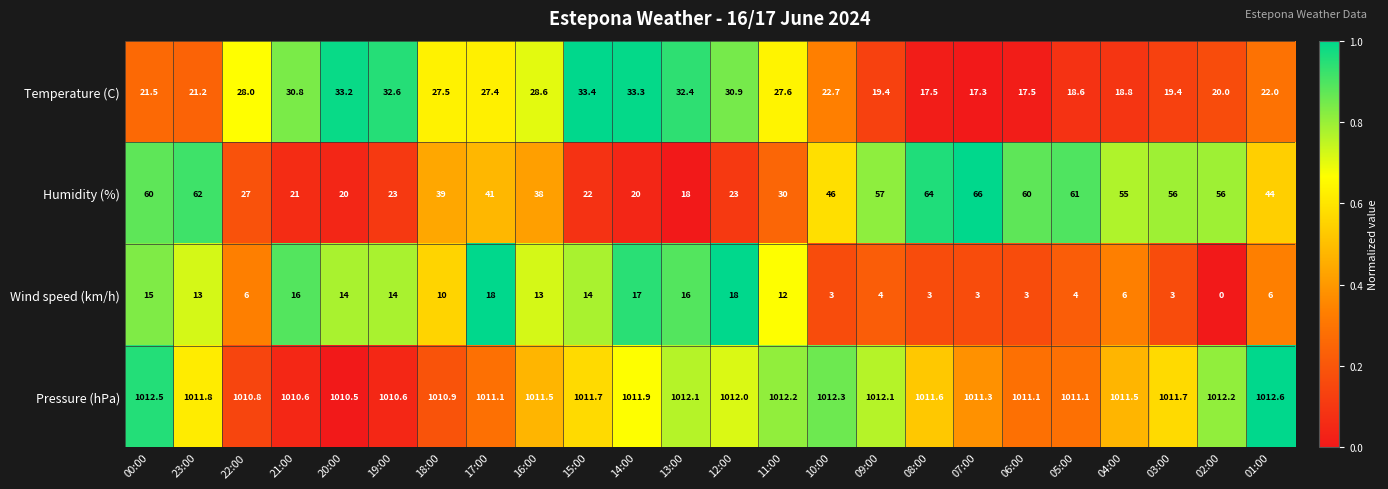

Which series has the largest total across all categories?

Pressure (hPa)